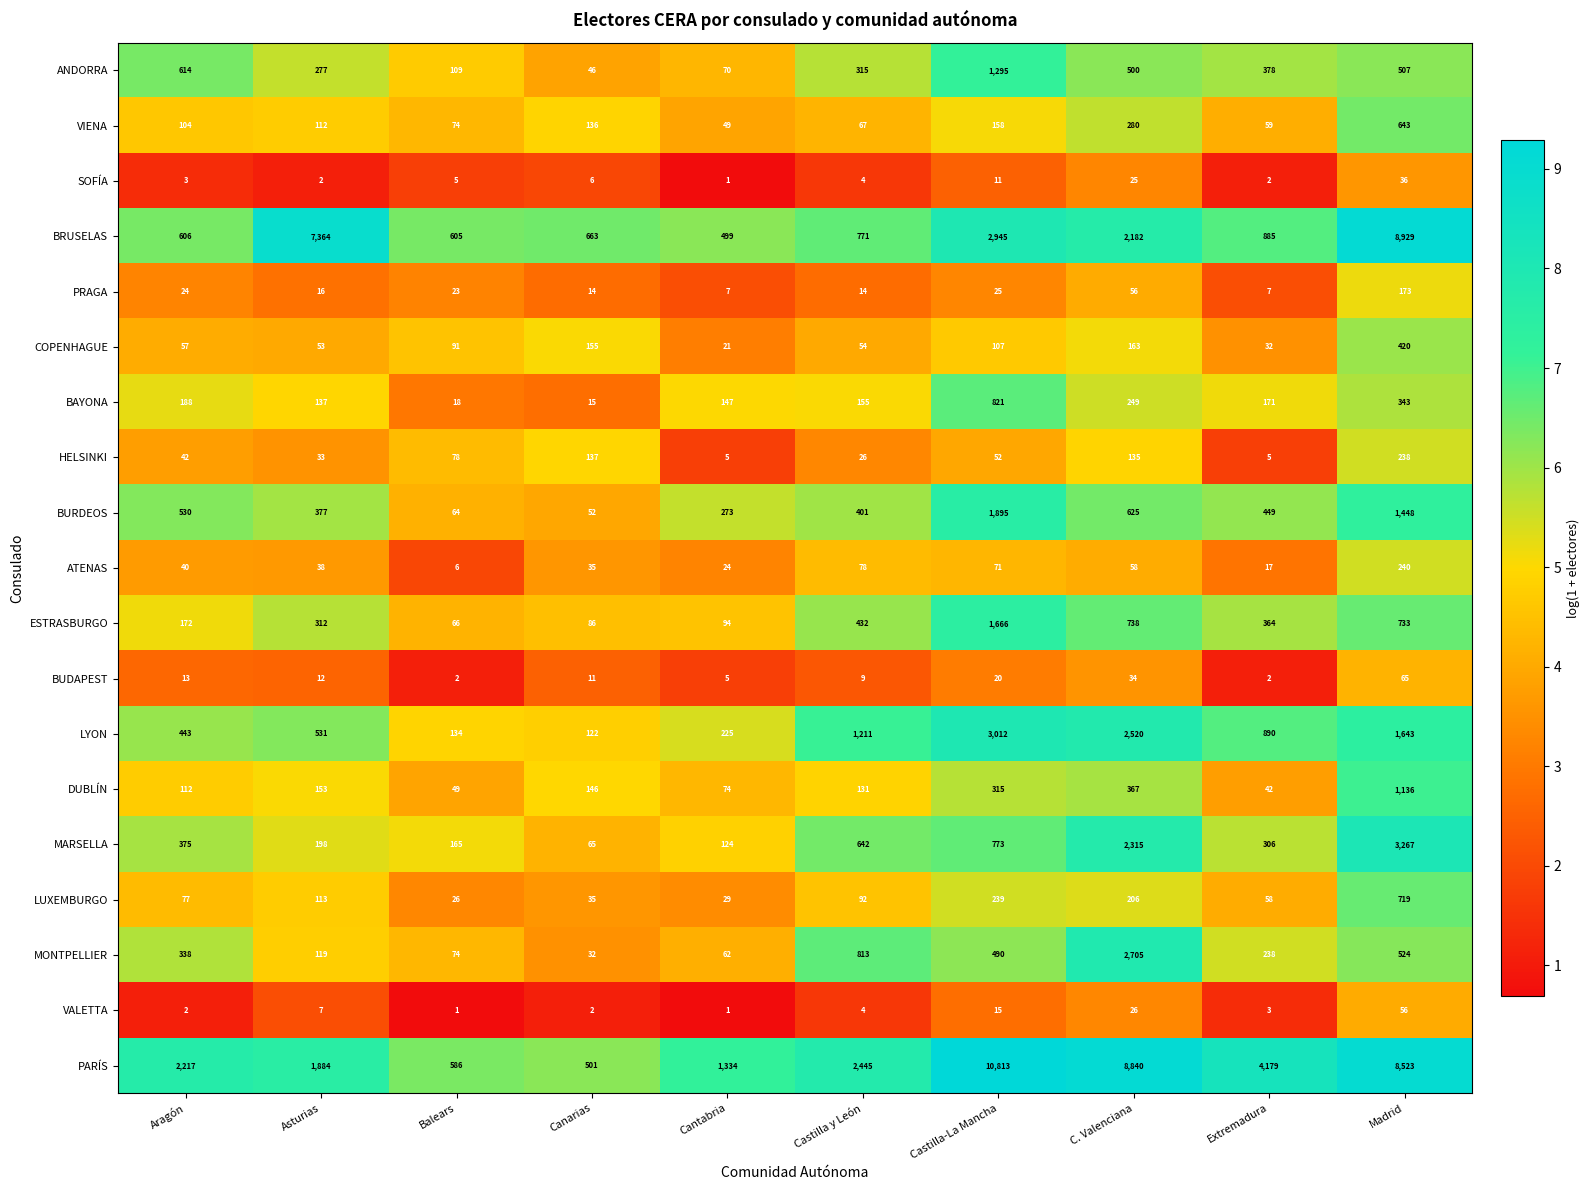

Read the VIENA value at Asturias, to the nearest 10.

110